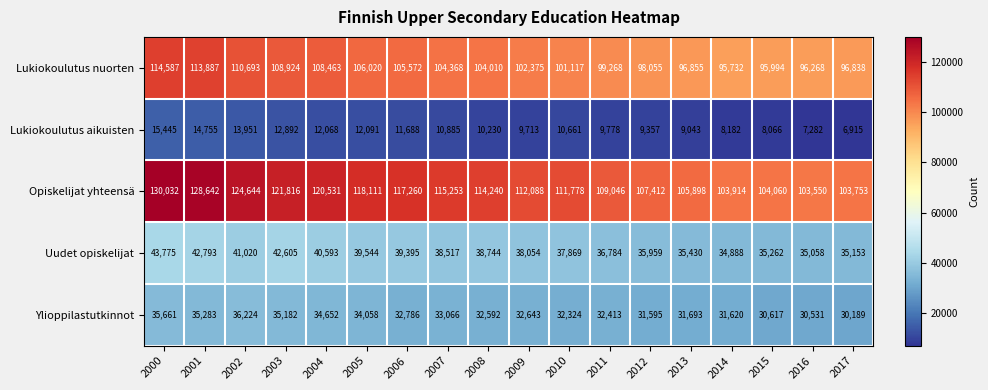

Rank the series at 2016 from lowest to highest value.

Lukiokoulutus aikuisten, Ylioppilastutkinnot, Uudet opiskelijat, Lukiokoulutus nuorten, Opiskelijat yhteensä